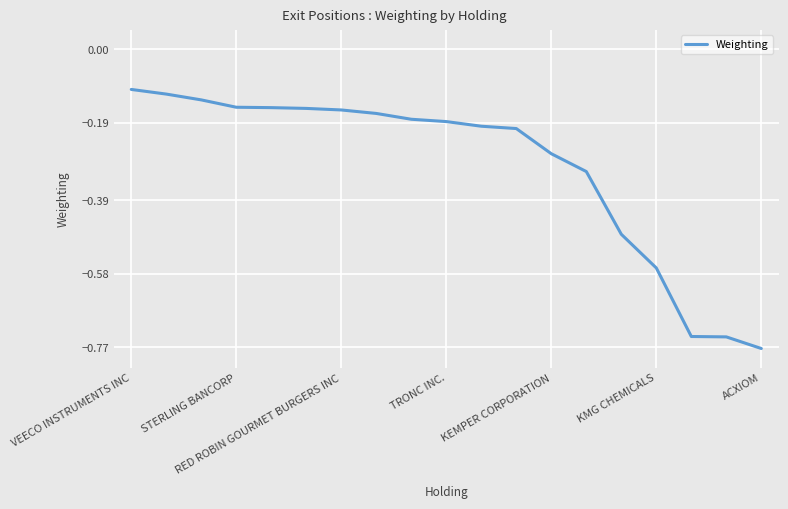

What is the difference between the maximum and minimum values?

0.7